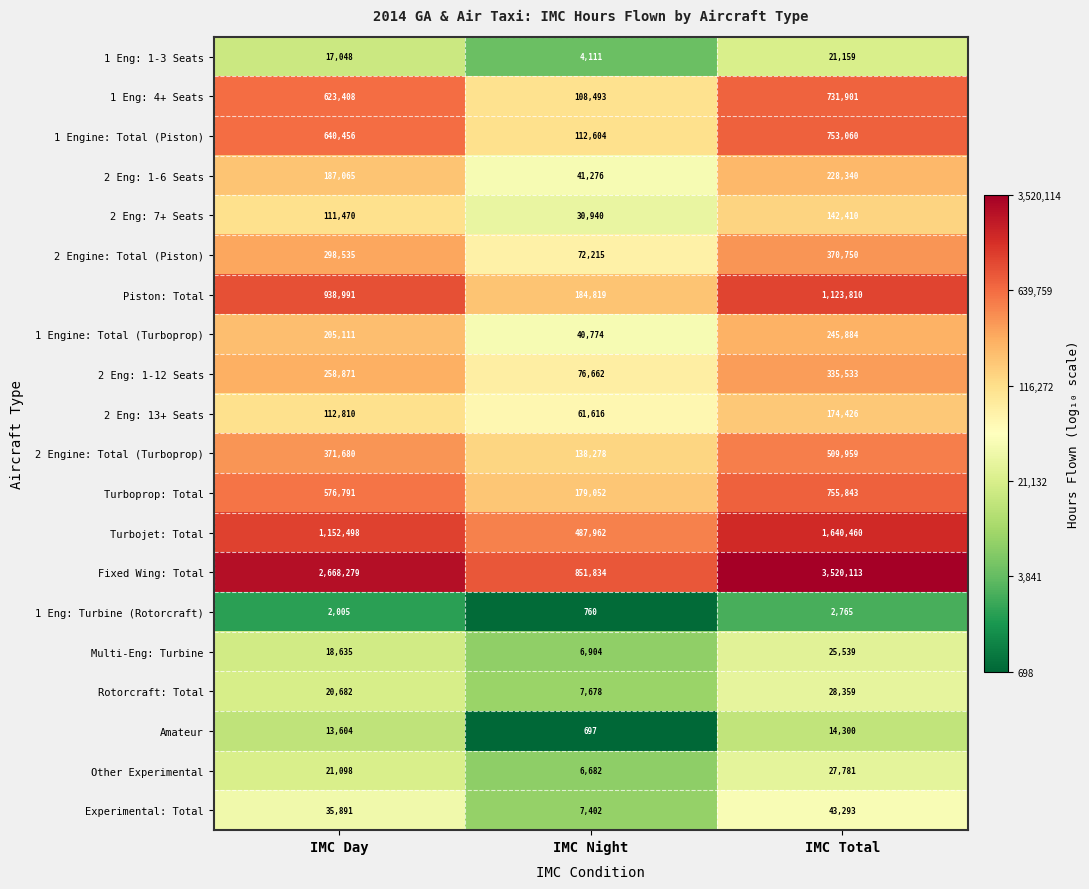

At how many categories does at least one series exceed 525308?

3